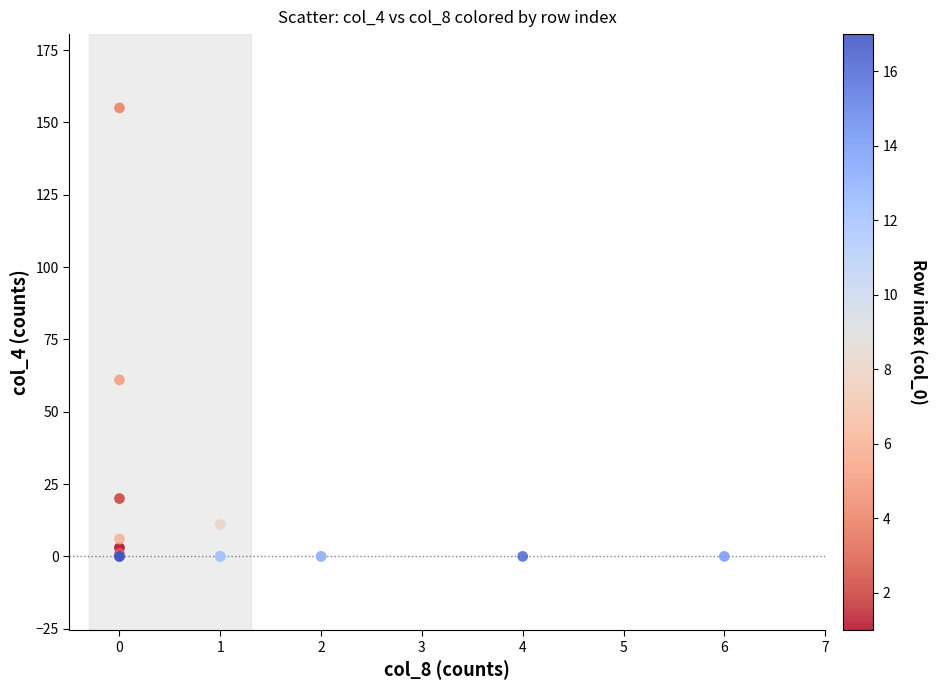

What Y value in the scatter plot is closest to 77?

61